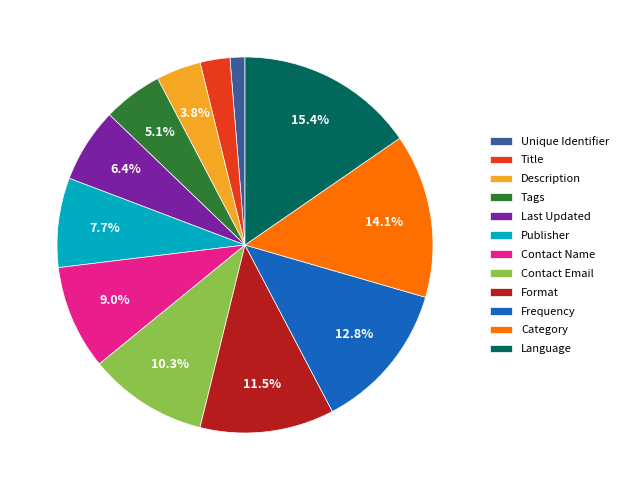

Is it true that Frequency is 5% of the pie?

False